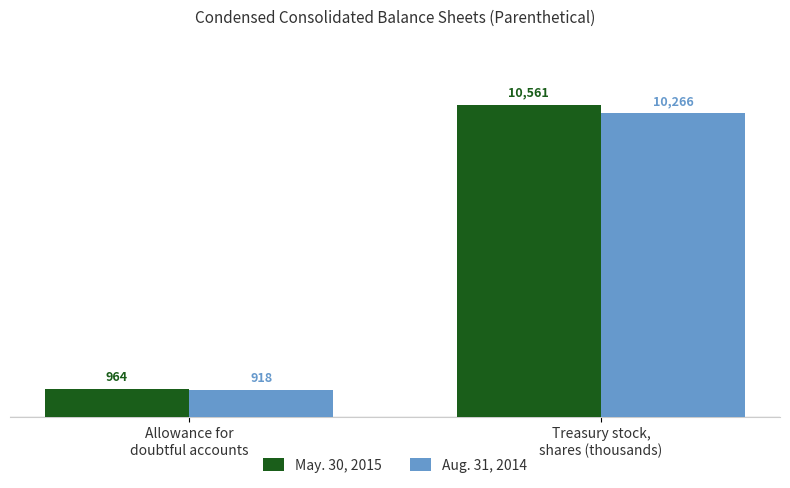

How many values in the Aug. 31, 2014 series are below 10266?

1